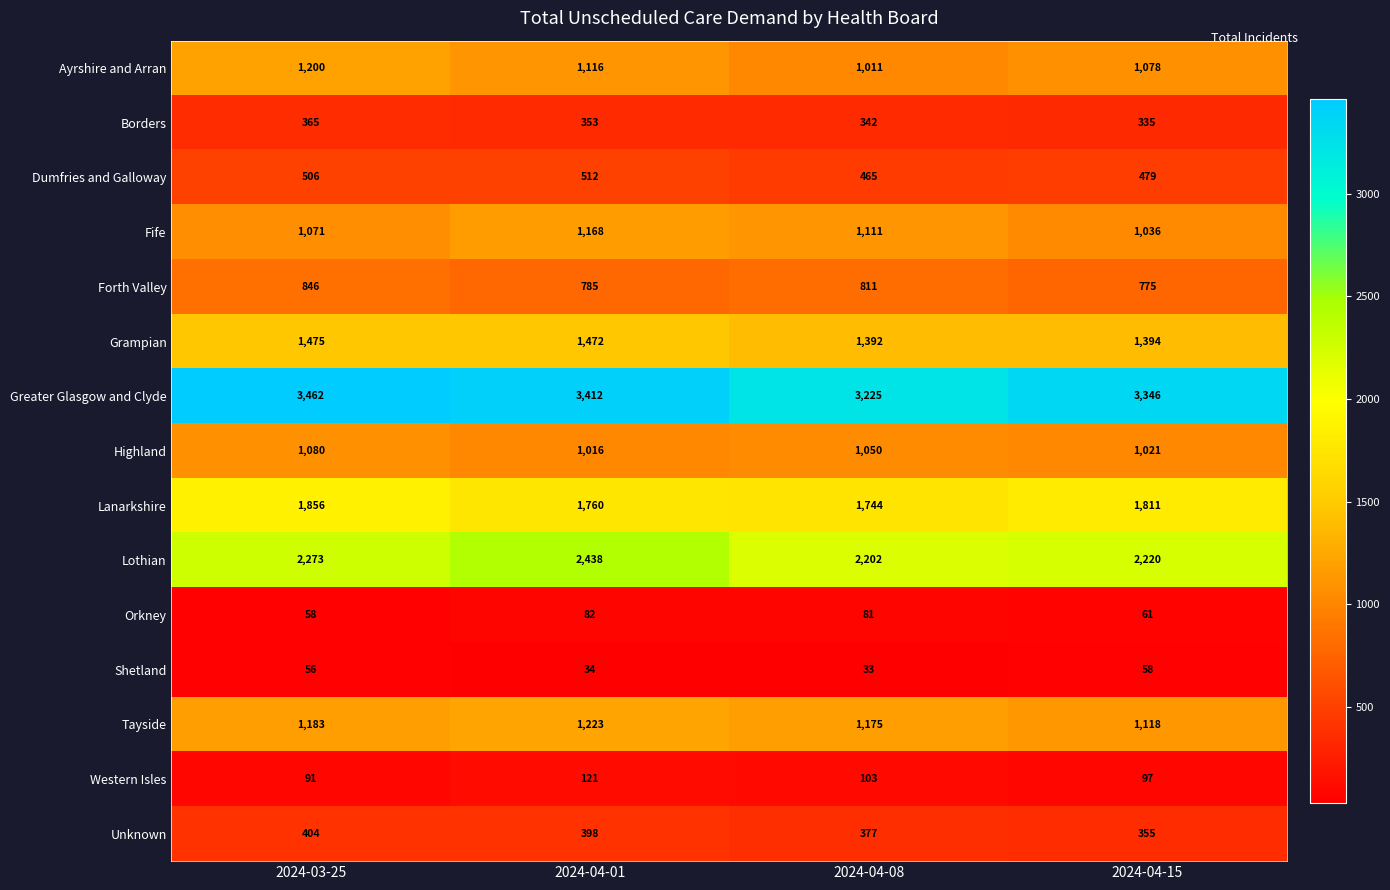

The value of Greater Glasgow and Clyde at 2024-03-25 is 1078. True or false?

False